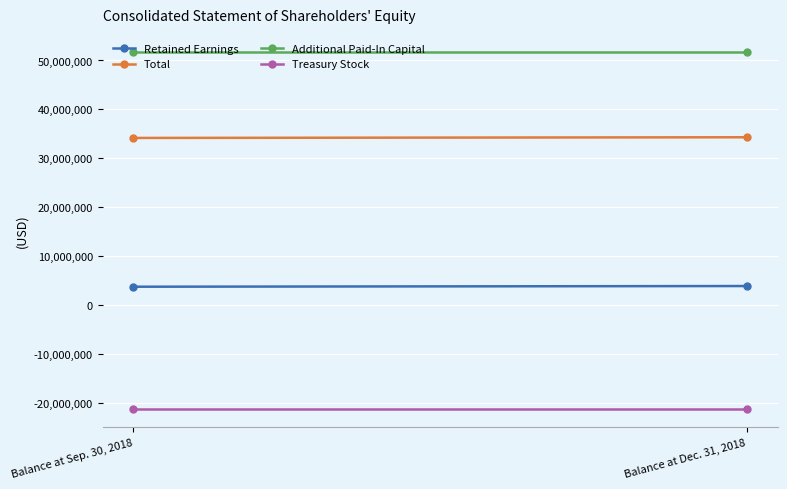

What is the sum of the Retained Earnings values at Balance at Sep. 30, 2018 and Balance at Dec. 31, 2018?

7580003